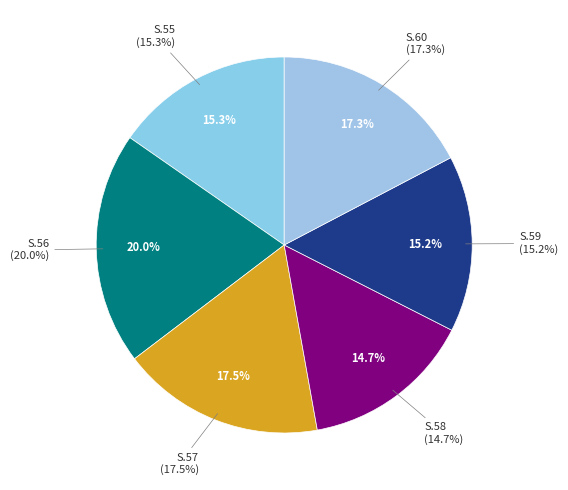

To the nearest percent, what is the difference between the largest and smallest slice percentages?

5%